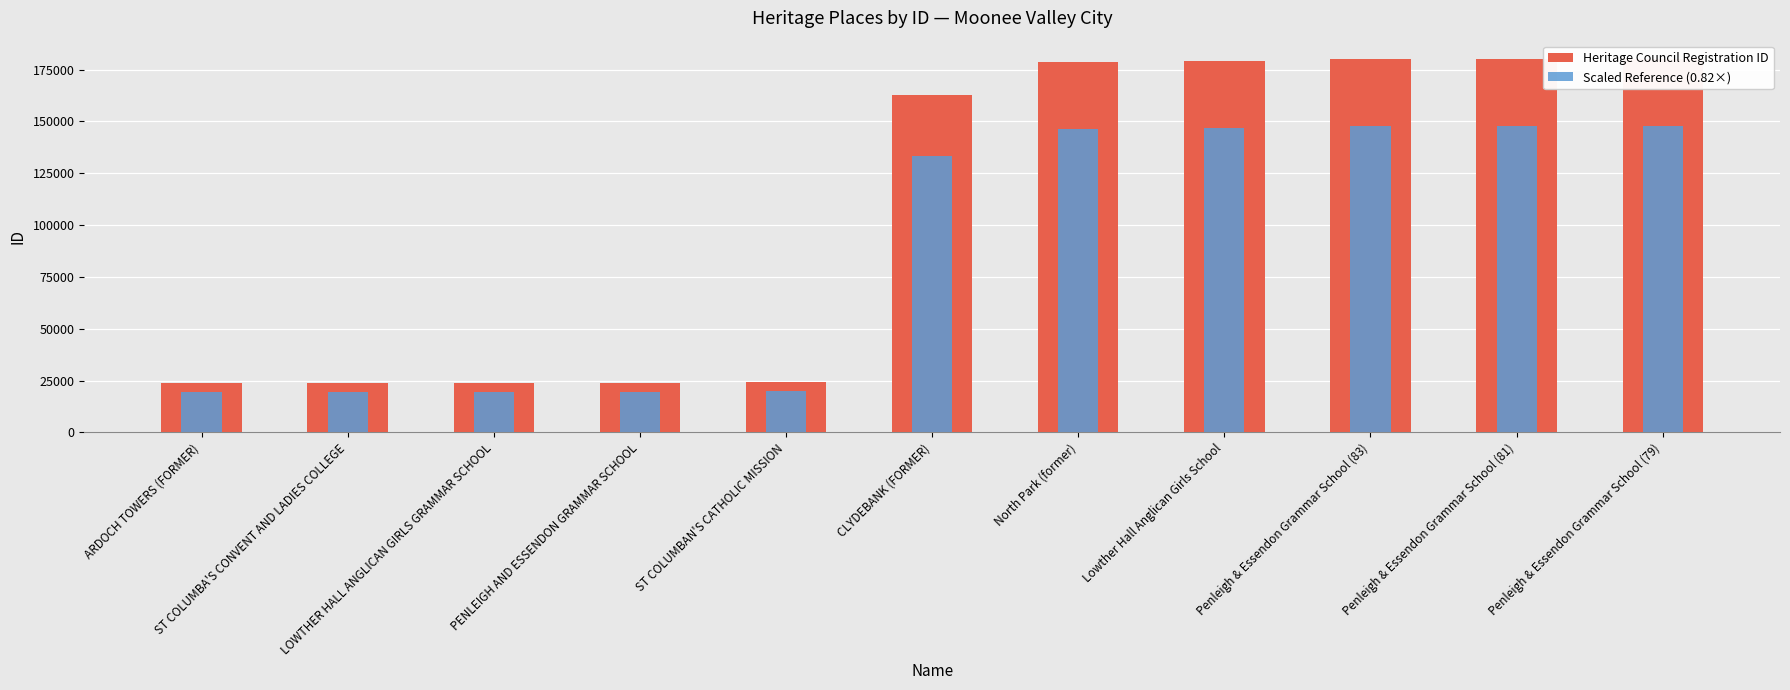

How many values in the Heritage Council Registration ID series exceed 162587?

5